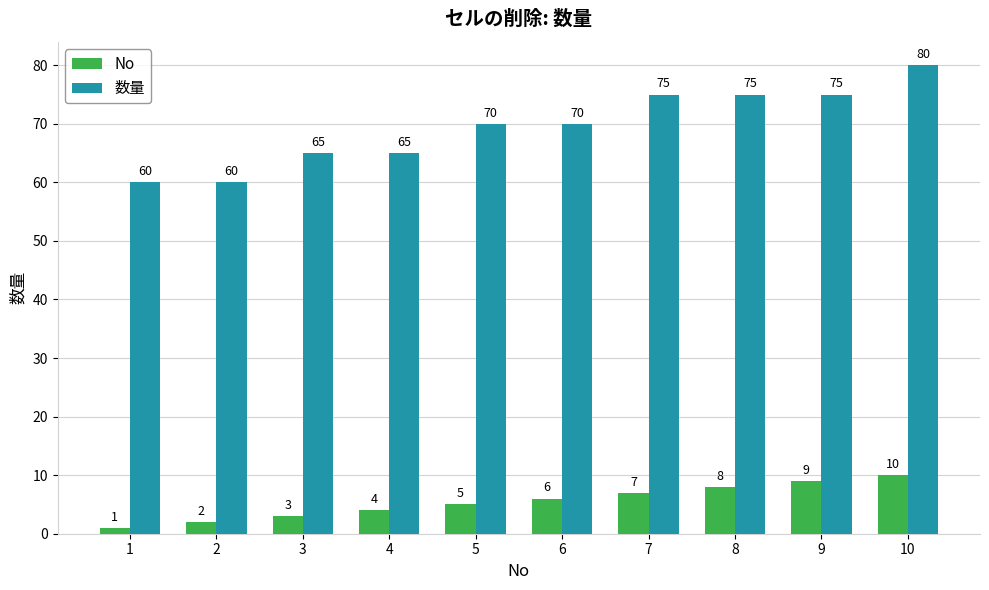

Are the bars horizontal?

No